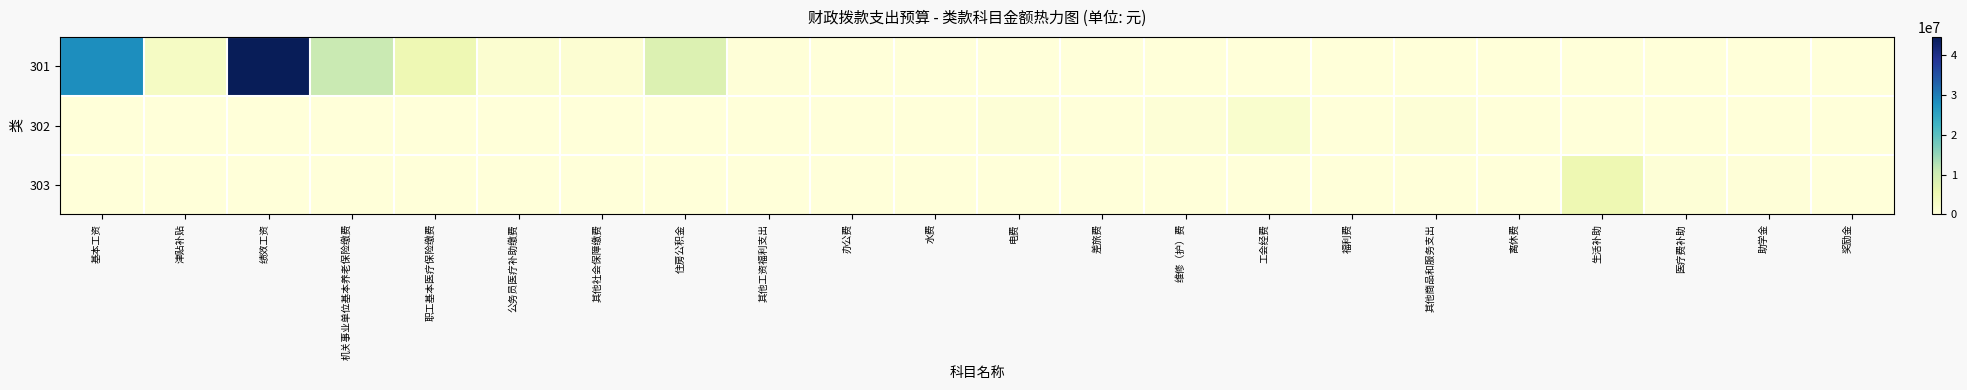

Between 奖励金 and 住房公积金, which is larger?

住房公积金